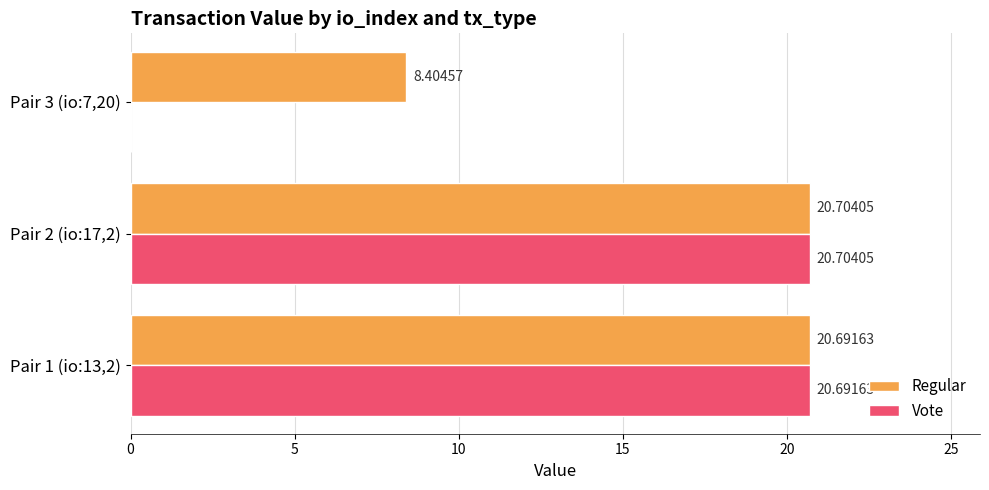

Between Pair 1 (io:13,2) and Pair 3 (io:7,20), which series saw the biggest shift?

Vote